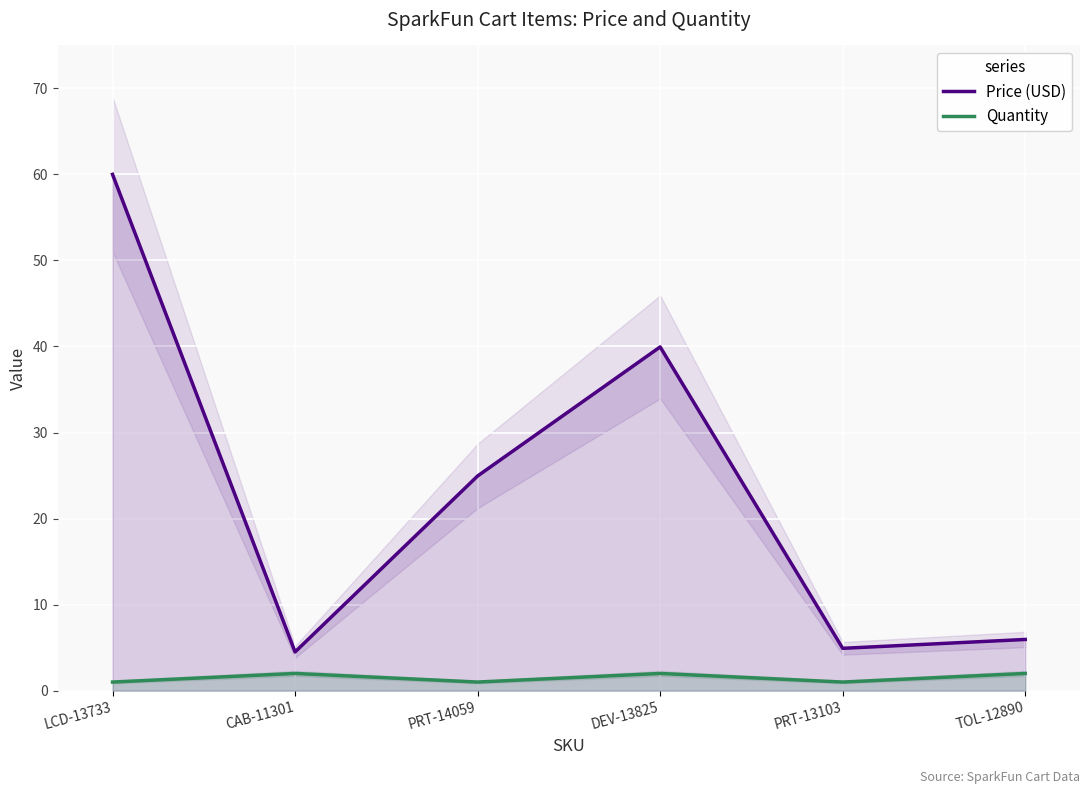

How many data points in Quantity are less than 2?

3